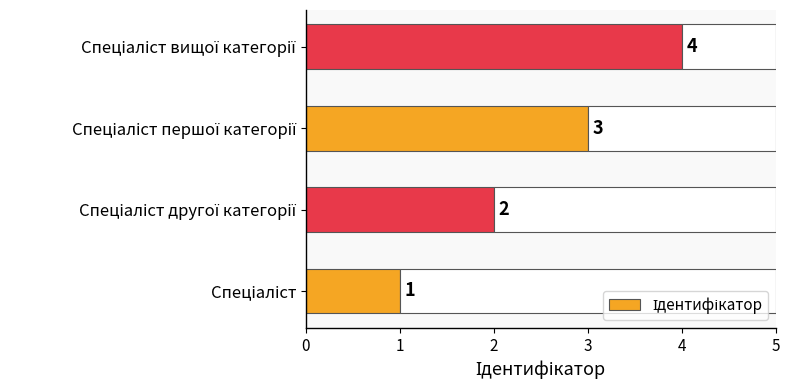

What is the greatest value displayed?

4